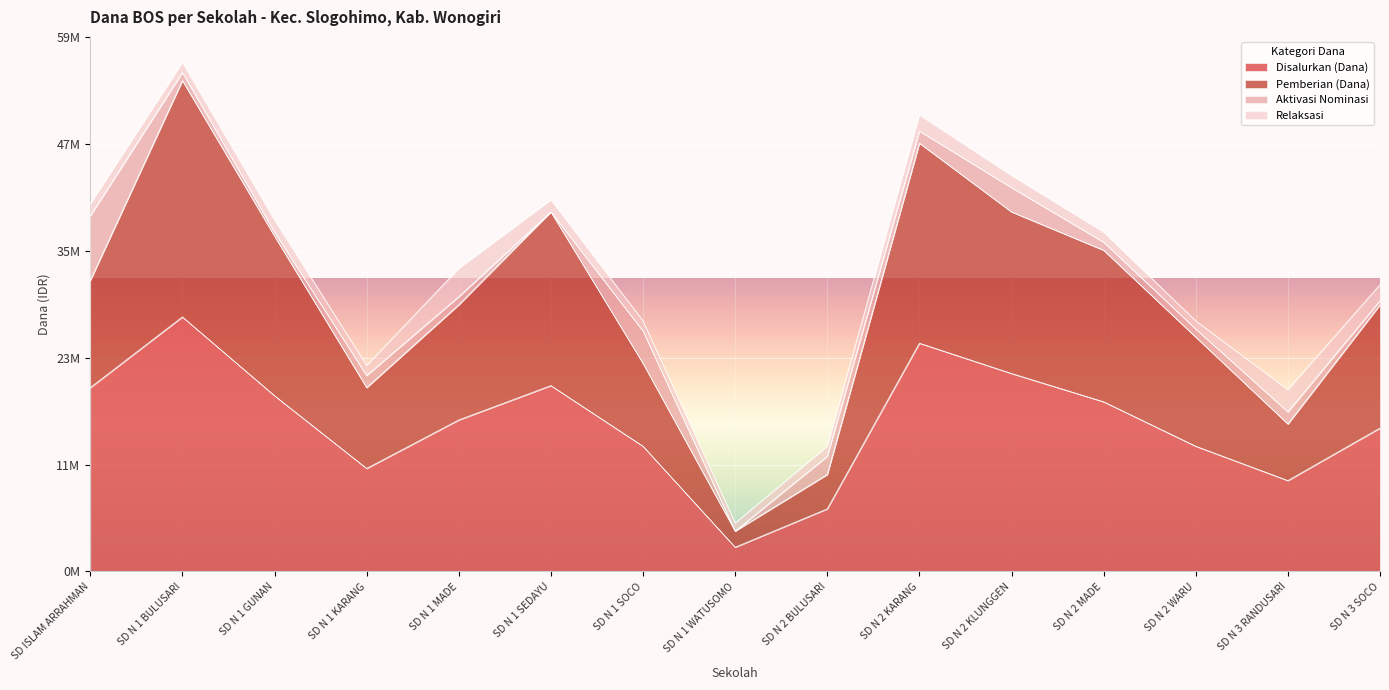

What value does the Pemberian (Dana) series have at SD N 2 KLUNGGEN, to the nearest 50?

40050000